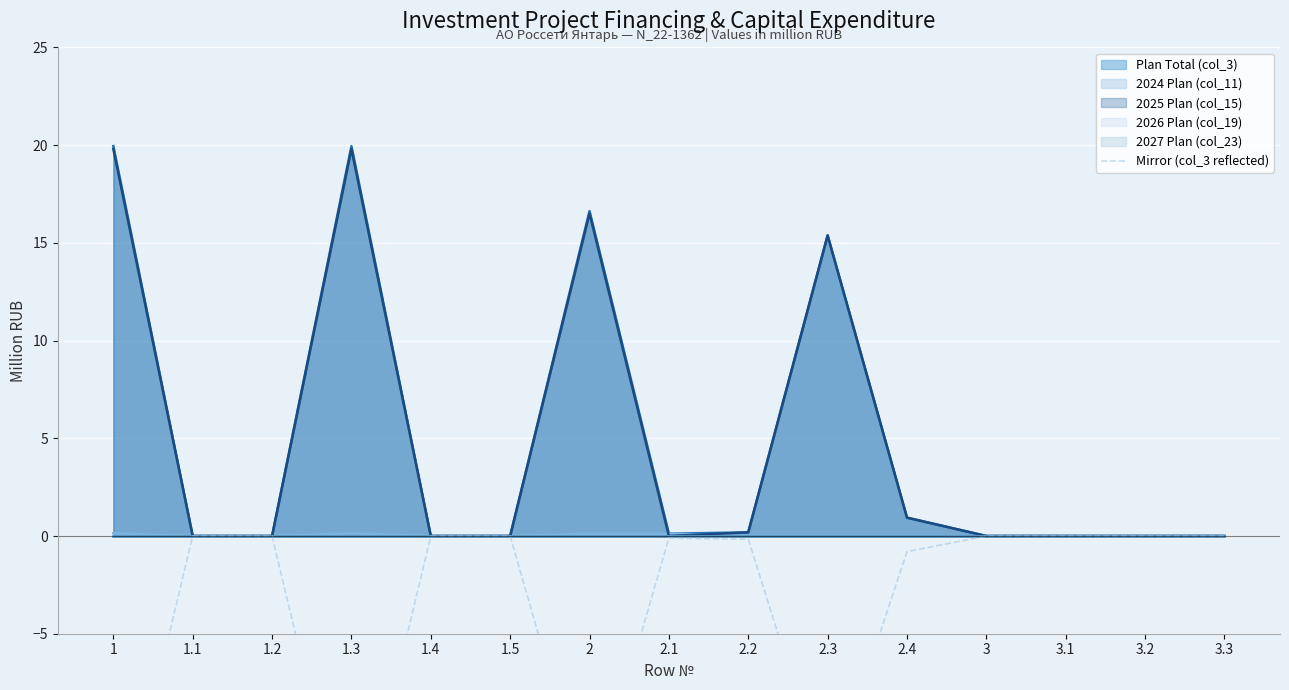

True or false: 2025 Plan (col_15) has a value of 0.0 at 1.1.

True